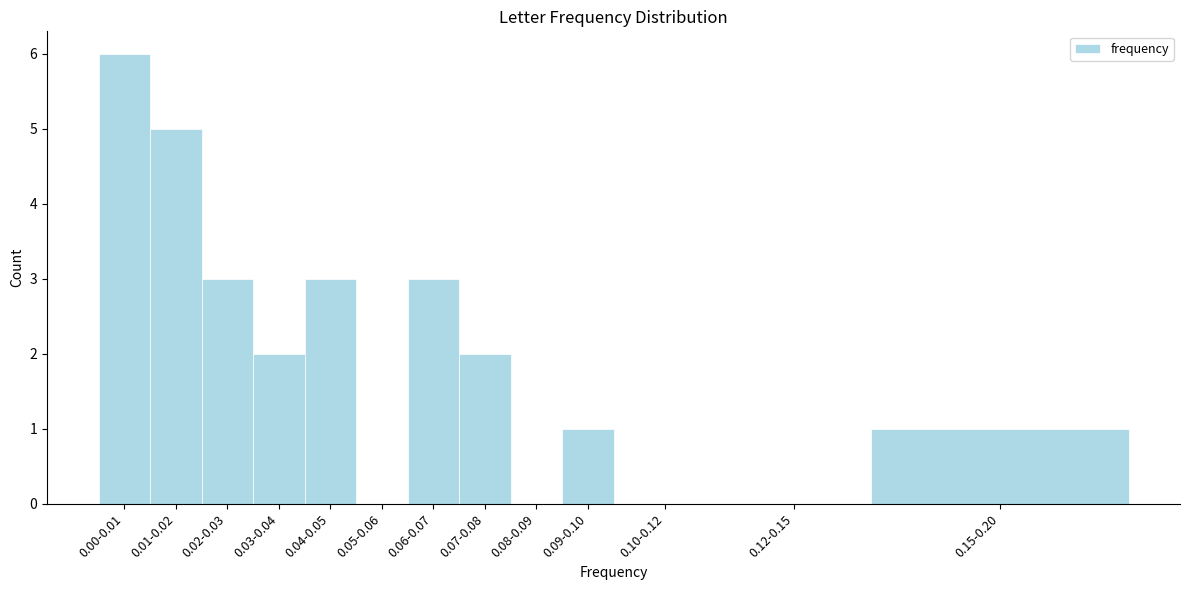

Reading left to right, transcribe all the data shown in this chart.

0.00-0.01=6	0.01-0.02=5	0.02-0.03=3	0.03-0.04=2	0.04-0.05=3	0.05-0.06=0	0.06-0.07=3	0.07-0.08=2	0.08-0.09=0	0.09-0.10=1	0.10-0.12=0	0.12-0.15=0	0.15-0.20=1